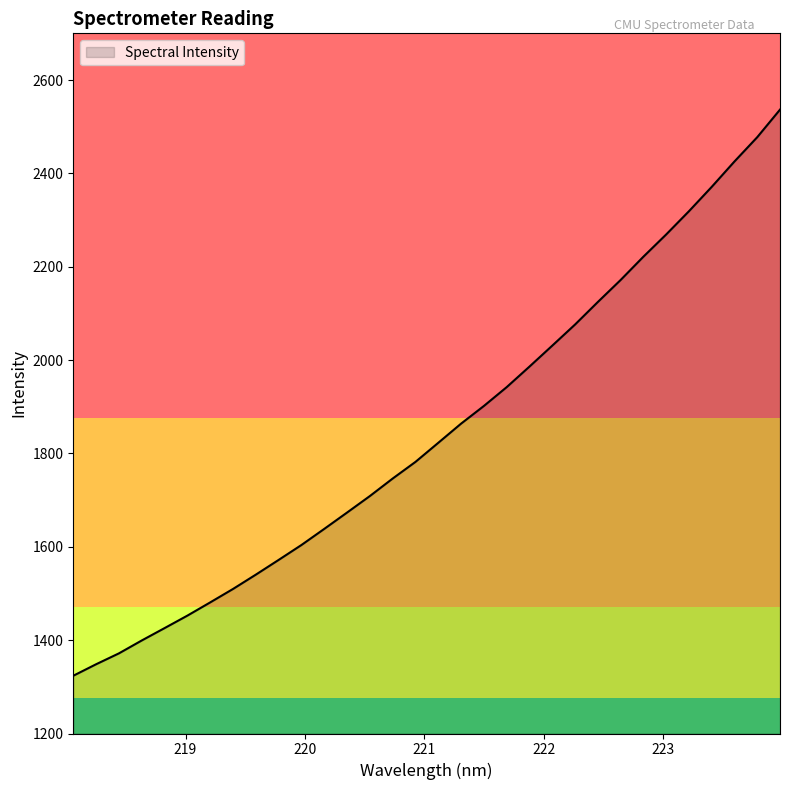

What is the difference between the maximum and minimum values?

1212.8